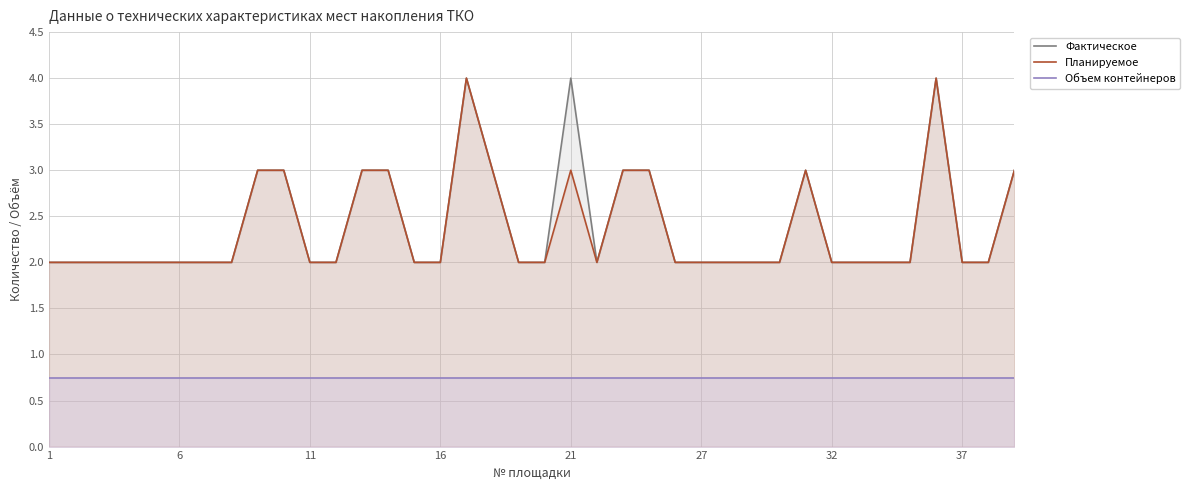

True or false: Объем контейнеров and Планируемое cross at least once.

False